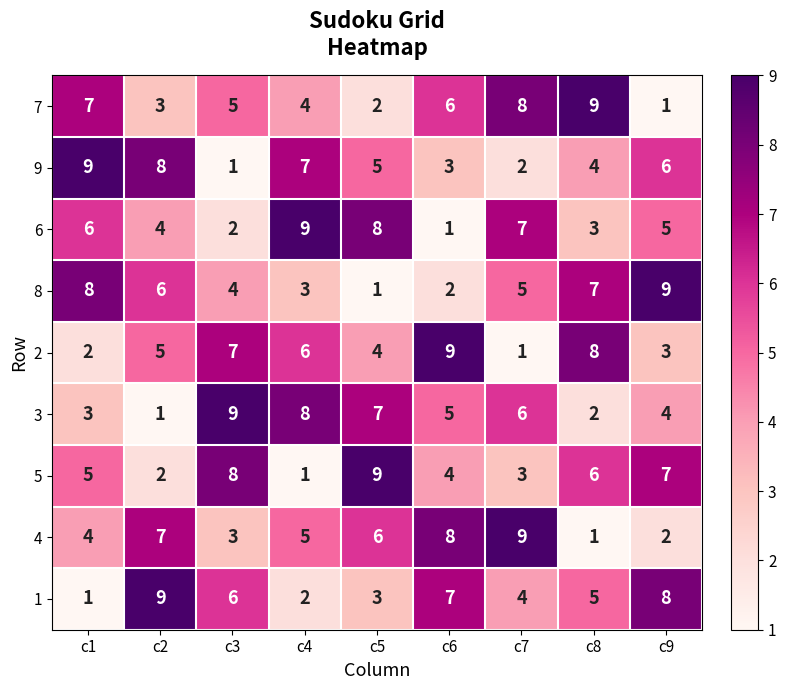

How many distinct data groups are displayed?

9